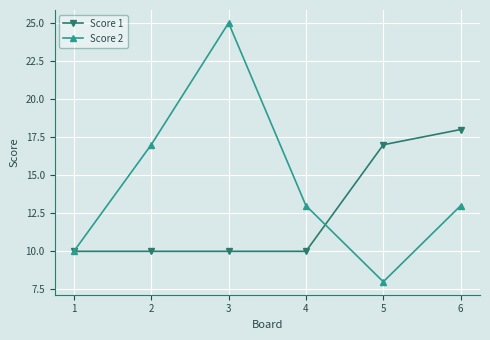

What is the approximate value of Score 2 at 1, to the nearest 5?

10